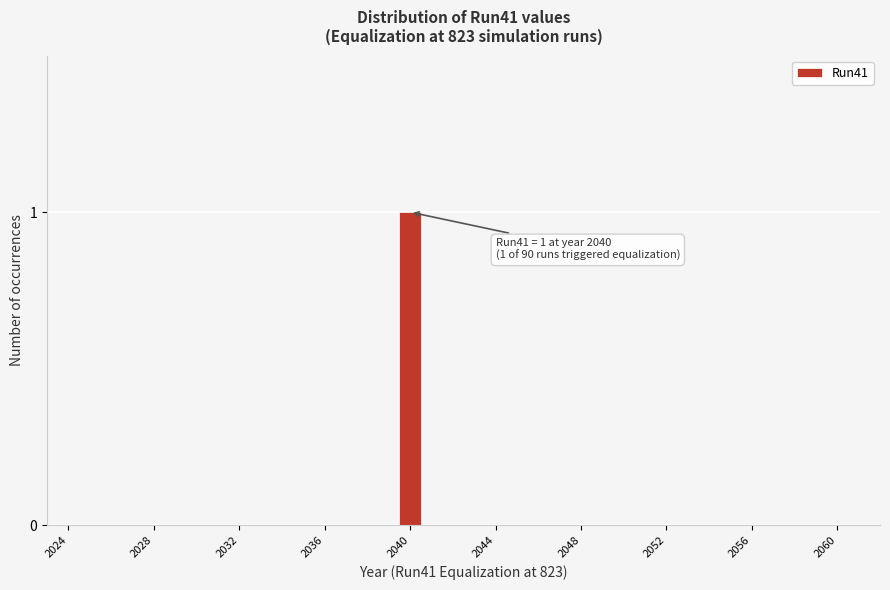

Read against the x-axis, roughly where is the centre of the tallest bar?

2040.0